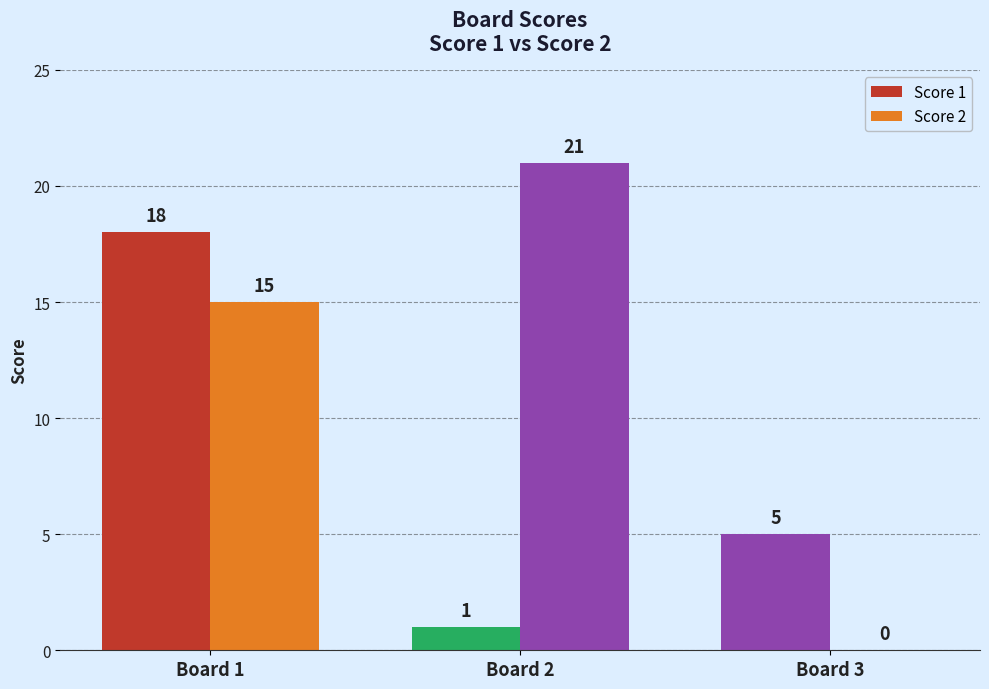

How many Score 1 values are between 1 and 18?

3